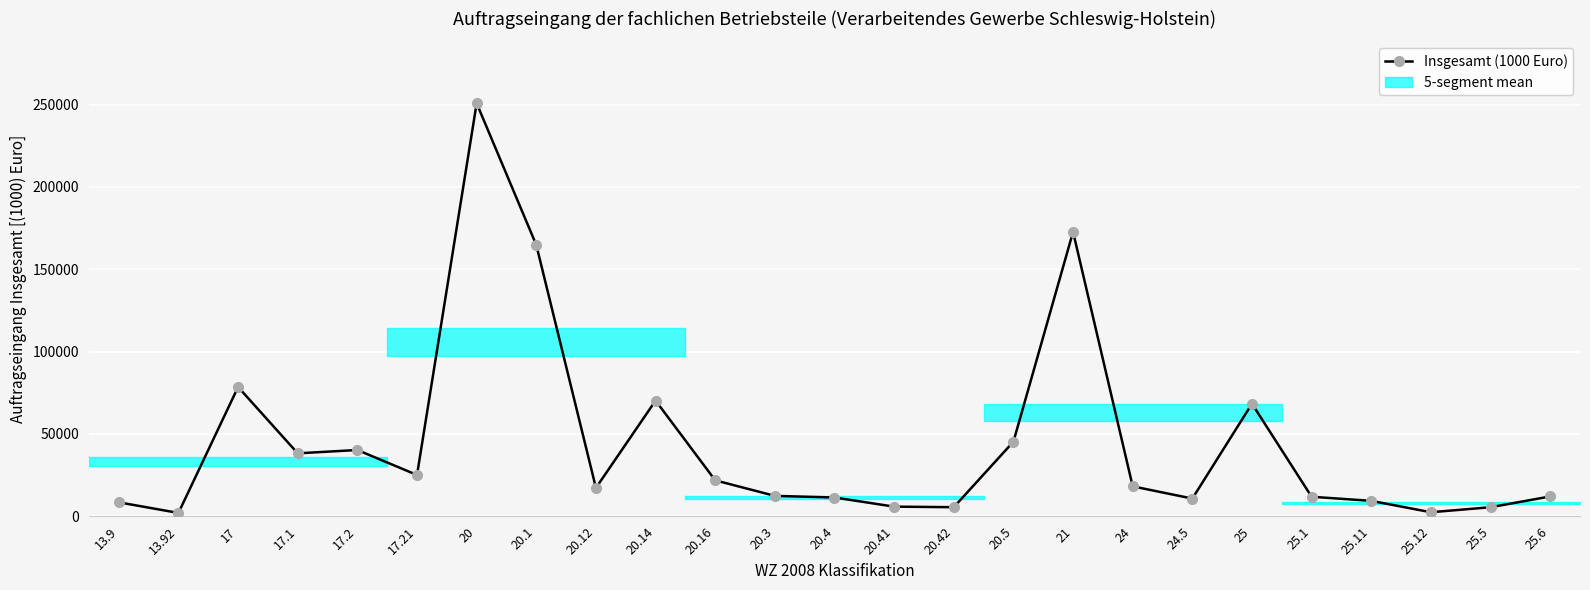

At which label does the data first exceed 17276?

17